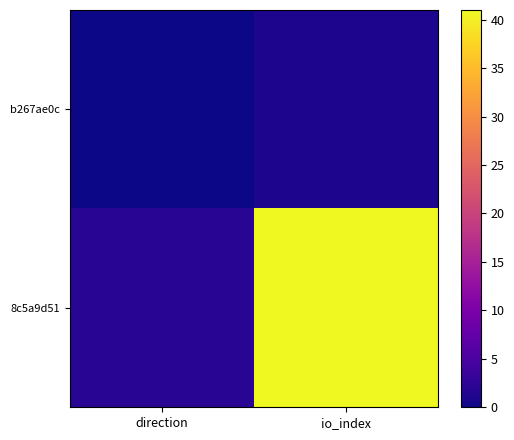

What is the difference between the highest and lowest values at io_index?

40